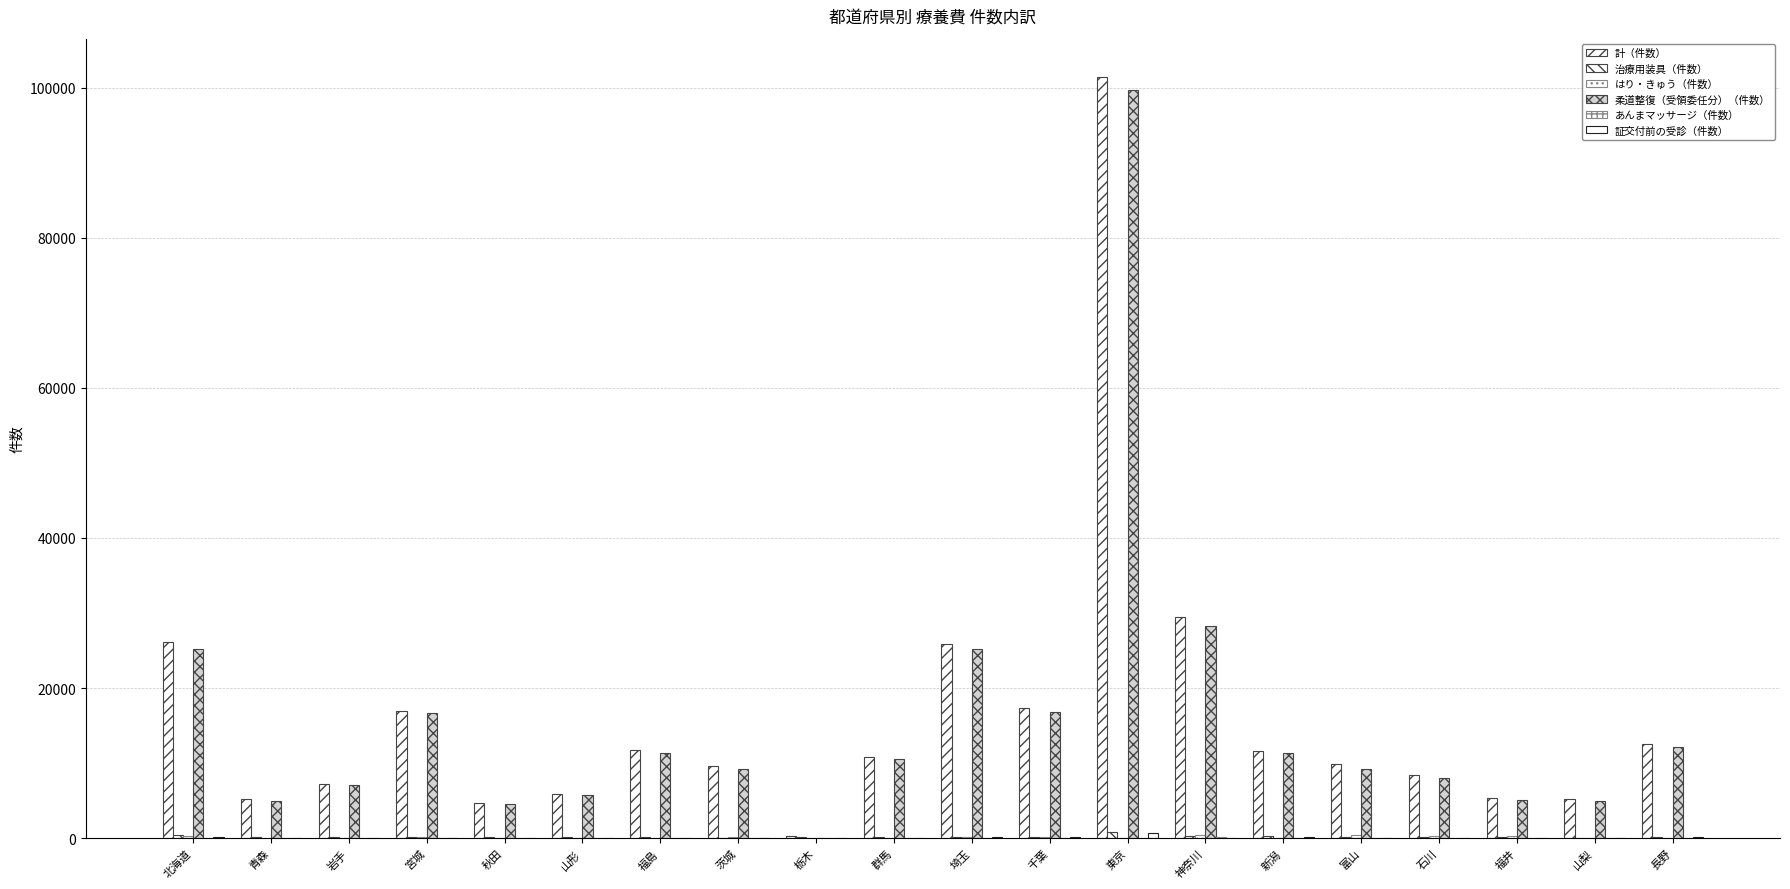

Count the number of data series in this chart.

6